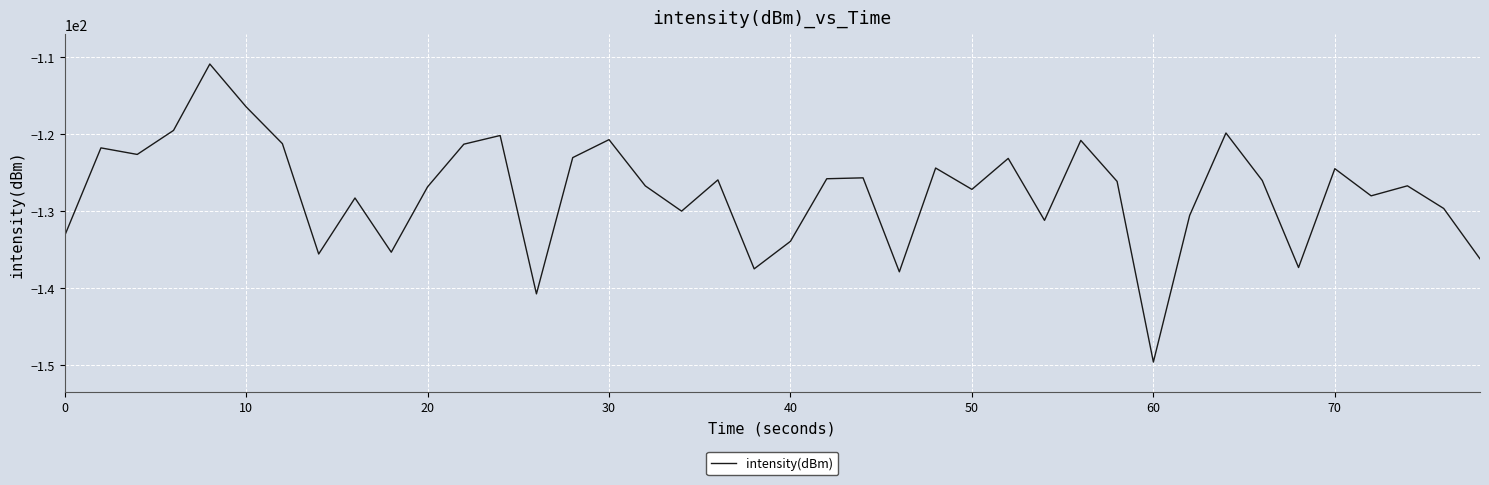

What is the minimum value shown in the chart?

-149.6